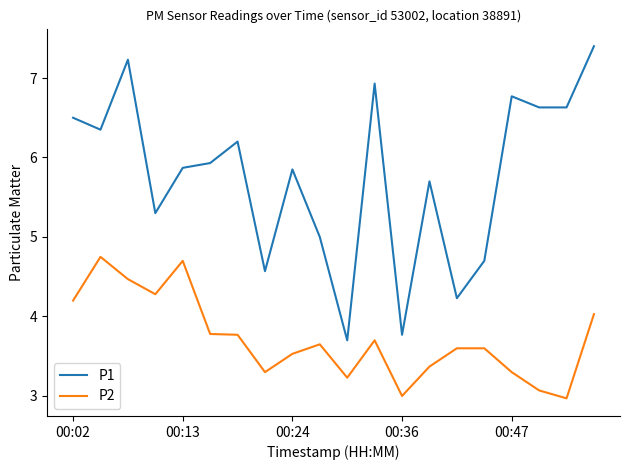

True or false: P1 and P2 intersect in this chart.

False